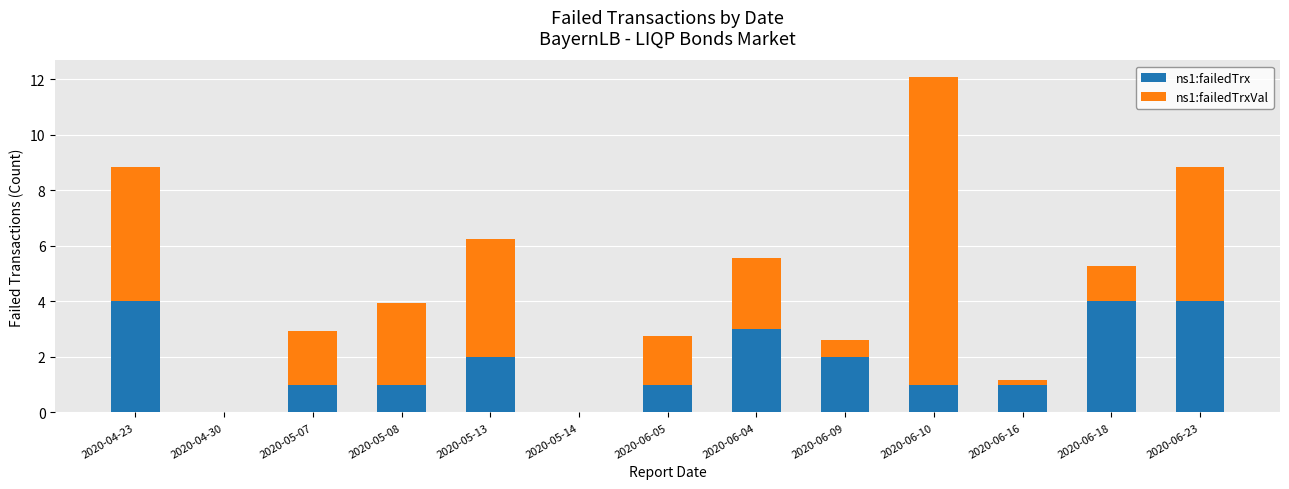

True or false: ns1:failedTrx has a value of 0.7 at 2020-05-13.

False